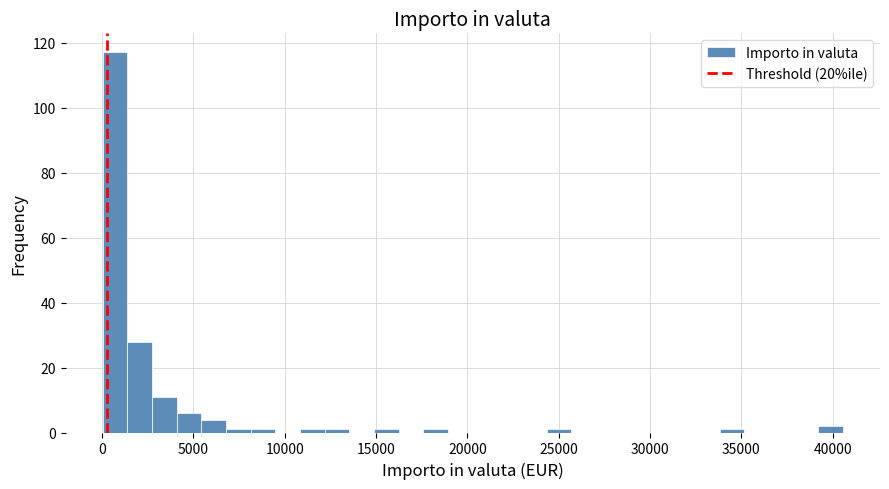

Read against the x-axis, roughly where is the centre of the tallest bar?

500